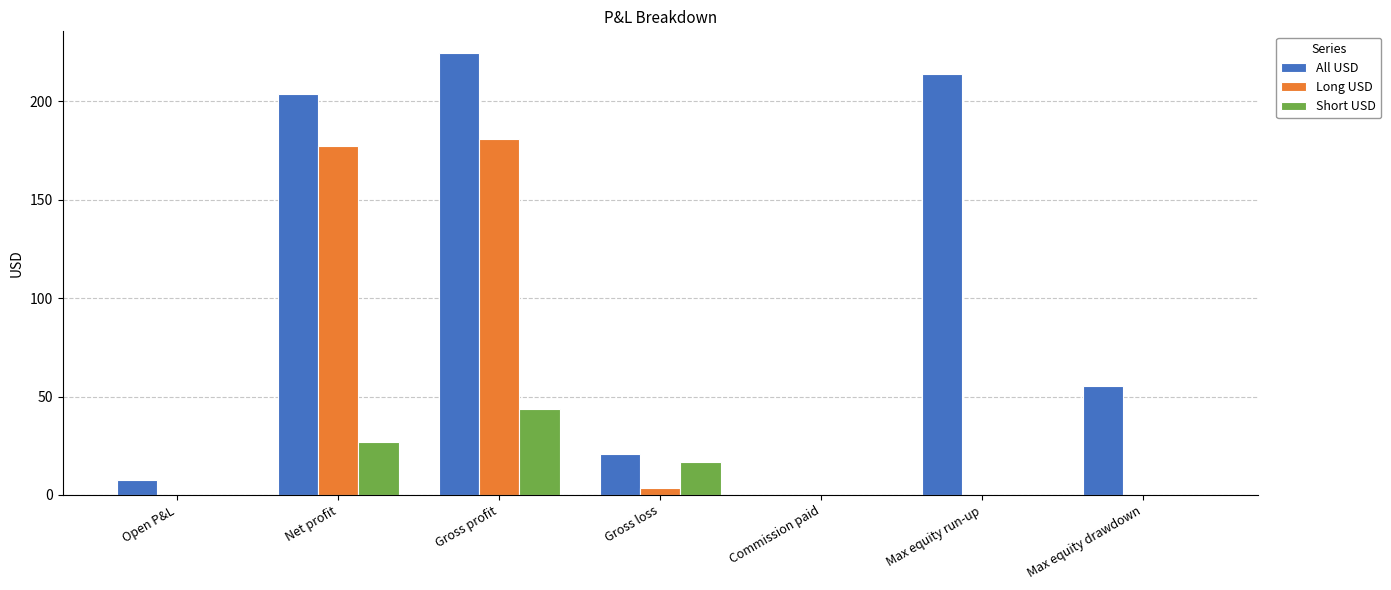

What is the maximum value shown in the chart?

224.4